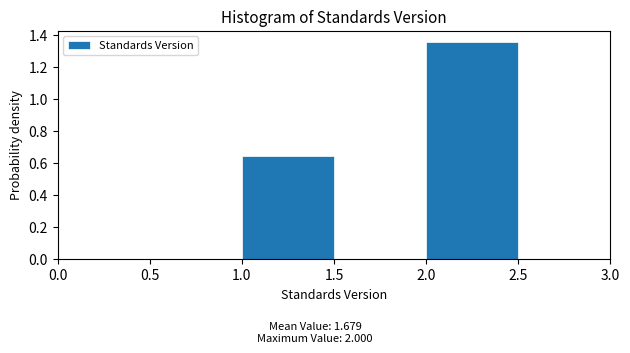

Reading left to right, list every bar in this chart as the range it spans on the x-axis followed by its height. The values are not printed on the chart, so give them approximately, as read against the axis.

0.5 to 1.0: 0
1.0 to 1.5: 0.64
1.5 to 2.0: 0
2.0 to 2.5: 1.36